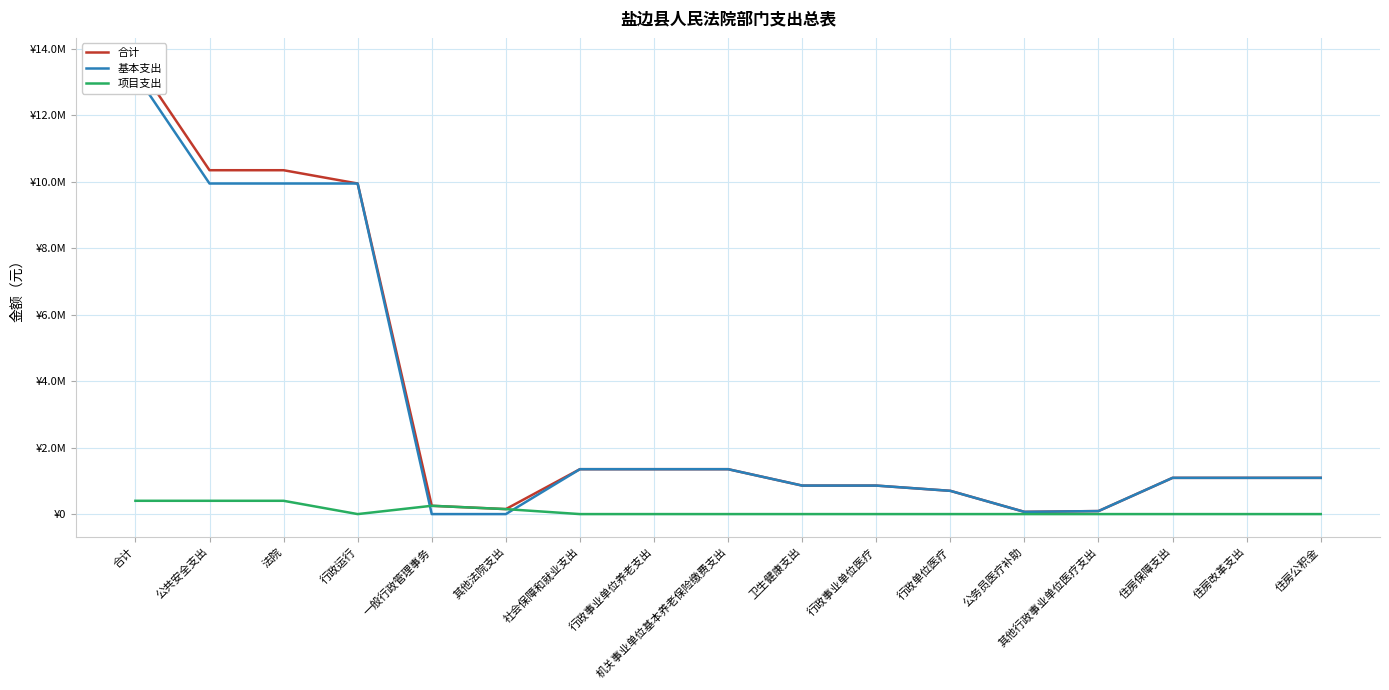

The value of 基本支出 at 住房公积金 is 1090568.6. True or false?

True